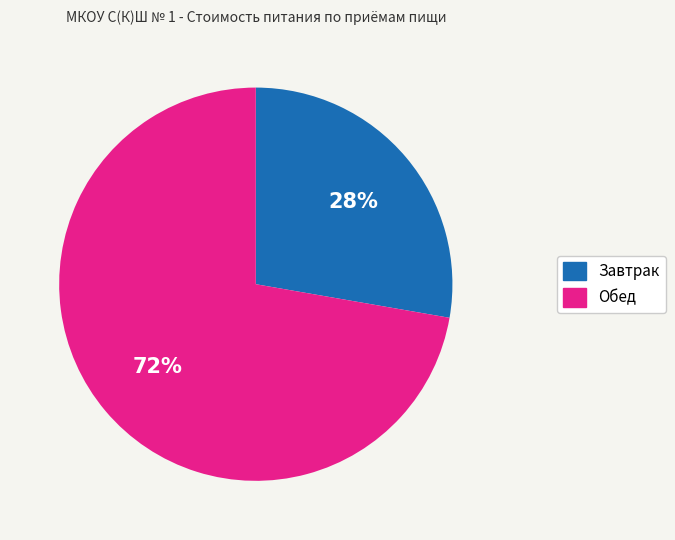

To the nearest percent, what is the combined percentage of Обед and Завтрак?

100%